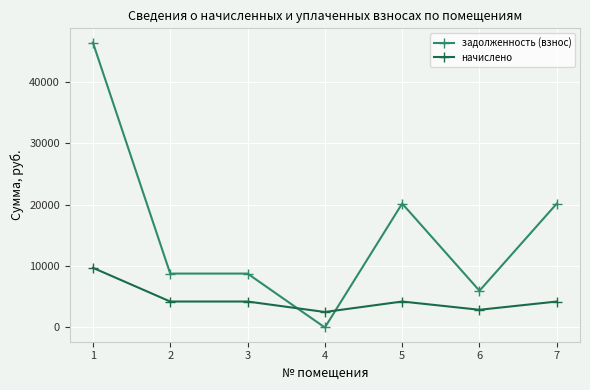

True or false: задолженность (взнос) has more than 2 interior local peaks.

False